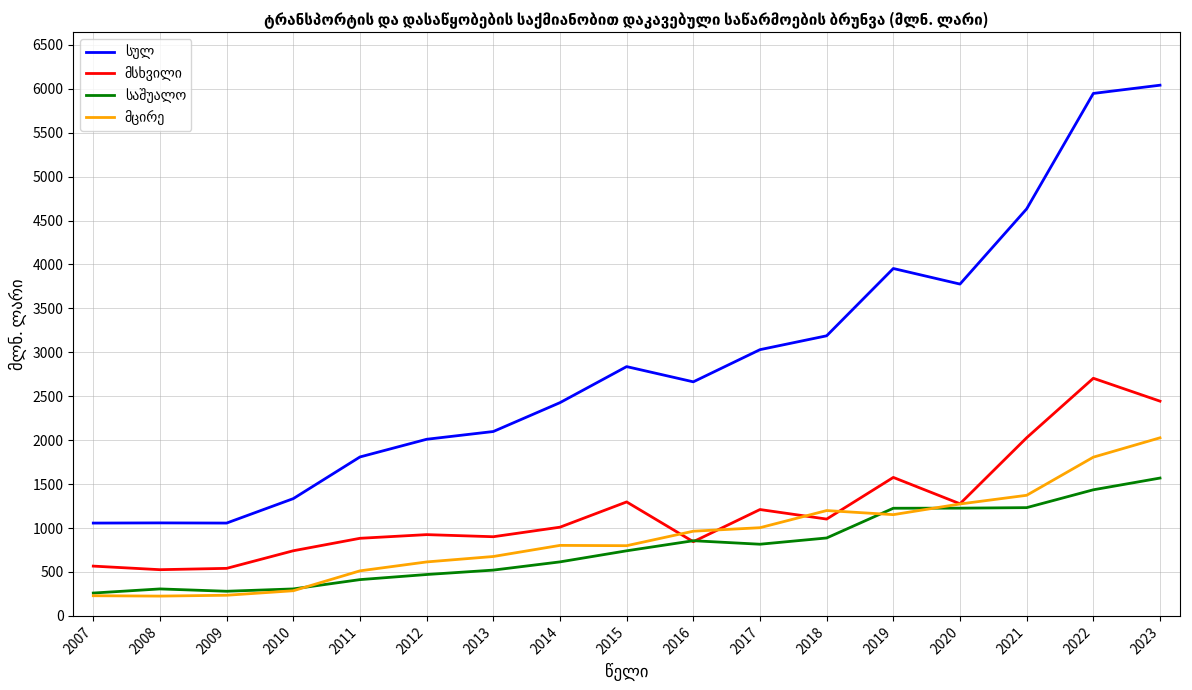

How many lines are shown in the chart?

4